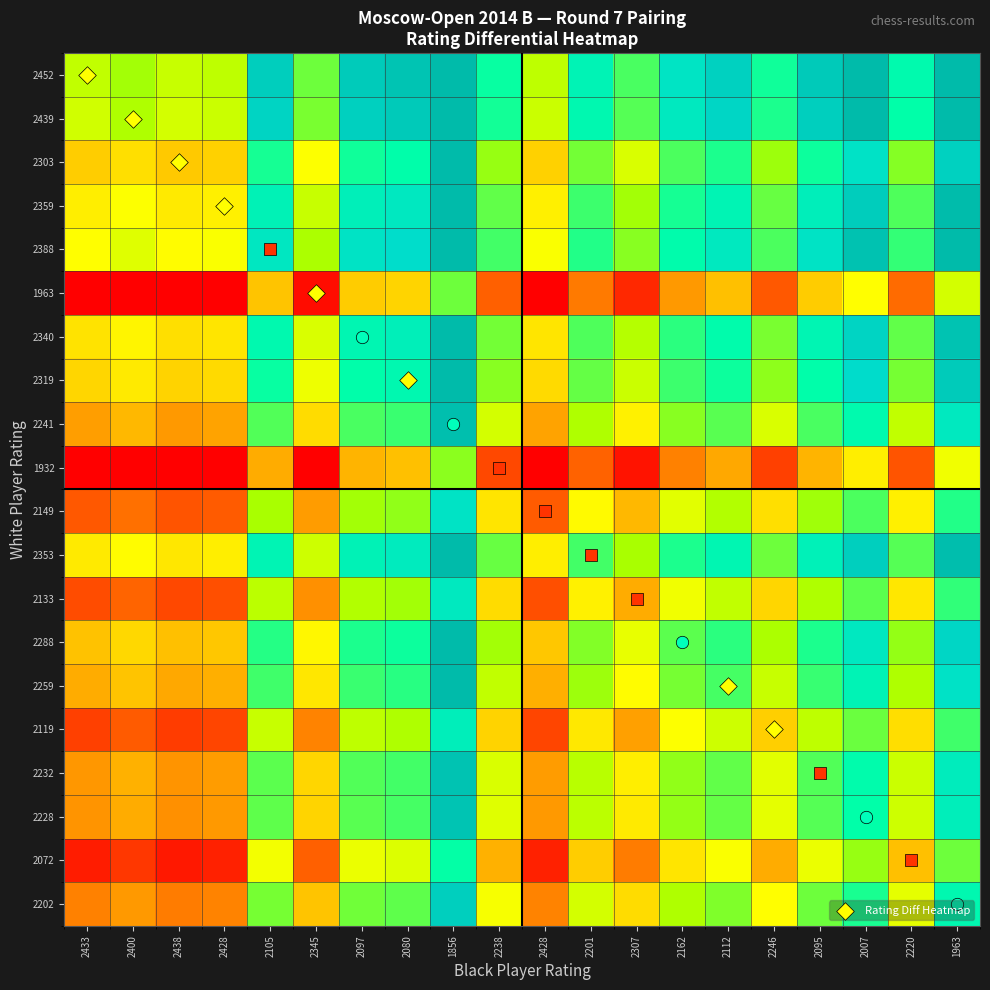

At how many categories does at least one series exceed 0?

20